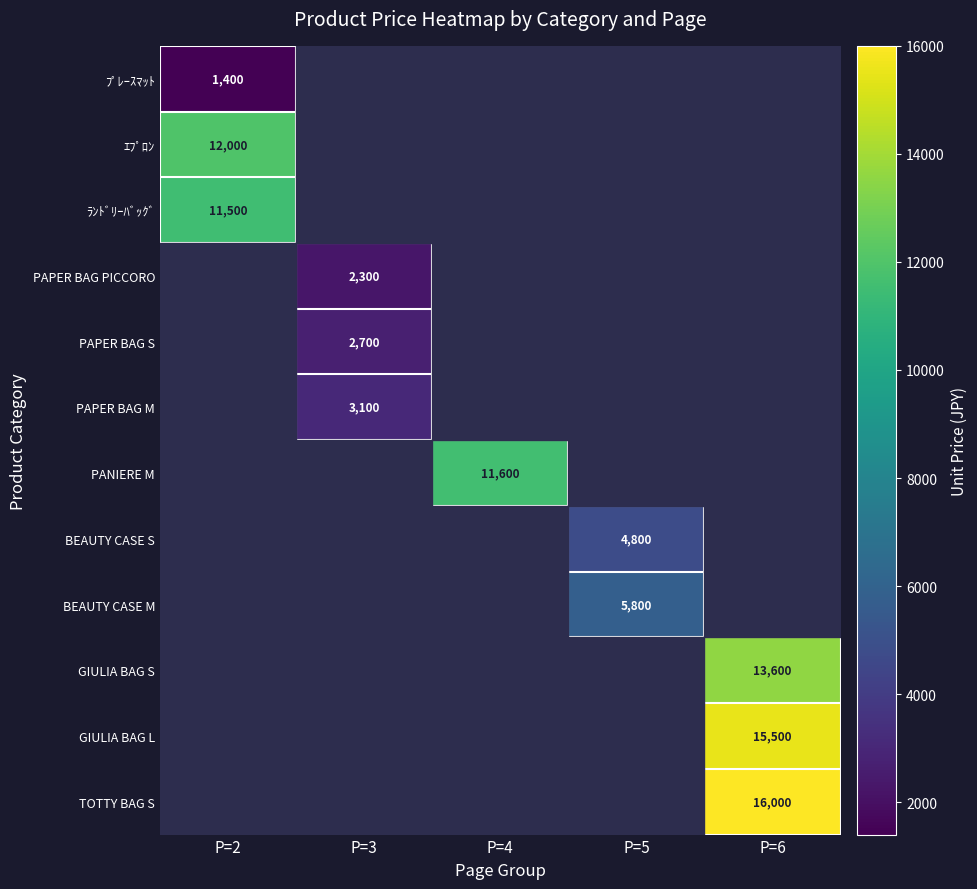

The value of GIULIA BAG S at P=6 is 13600. True or false?

True